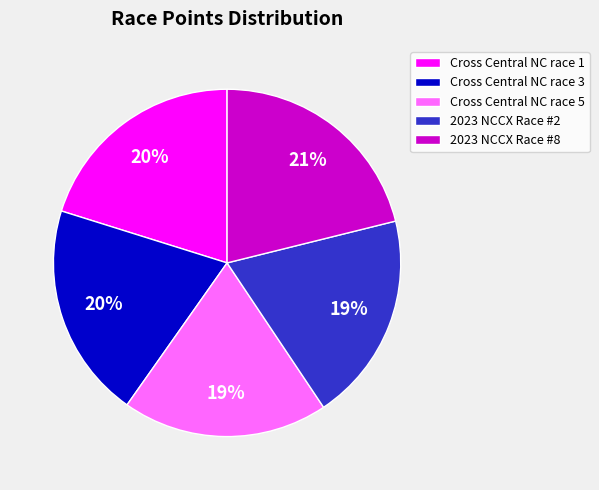

Is there any slice that represents more than half of the pie?

No